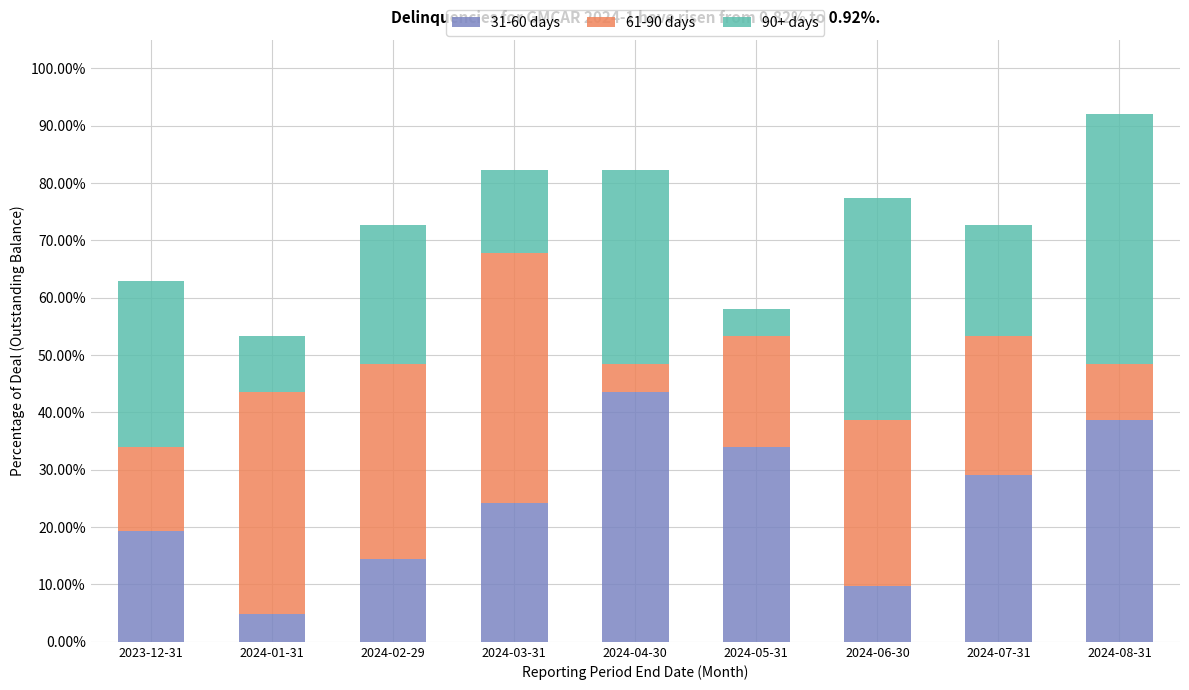

What are all the series names shown in the legend?

31-60 days, 61-90 days, 90+ days